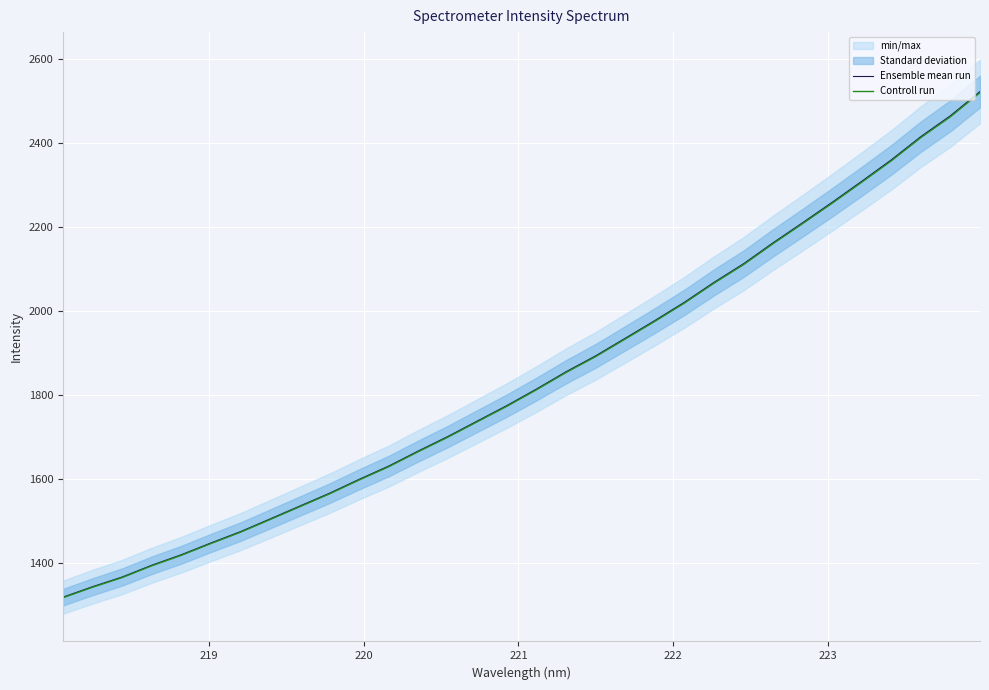

What is the lowest value of the Controll run series?

1317.2